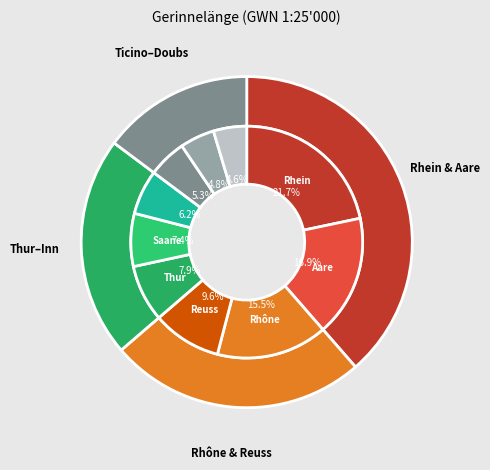

To the nearest percent, what is the combined percentage of Rhein and Reuss?

31%